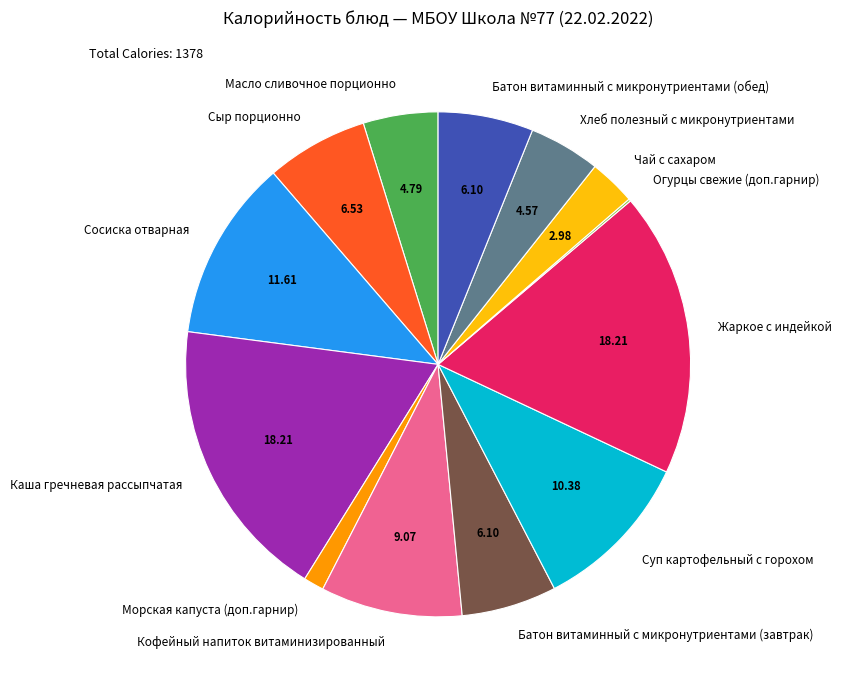

The Батон витаминный с микронутриентами (завтрак) slice represents 13% of the pie. True or false?

False